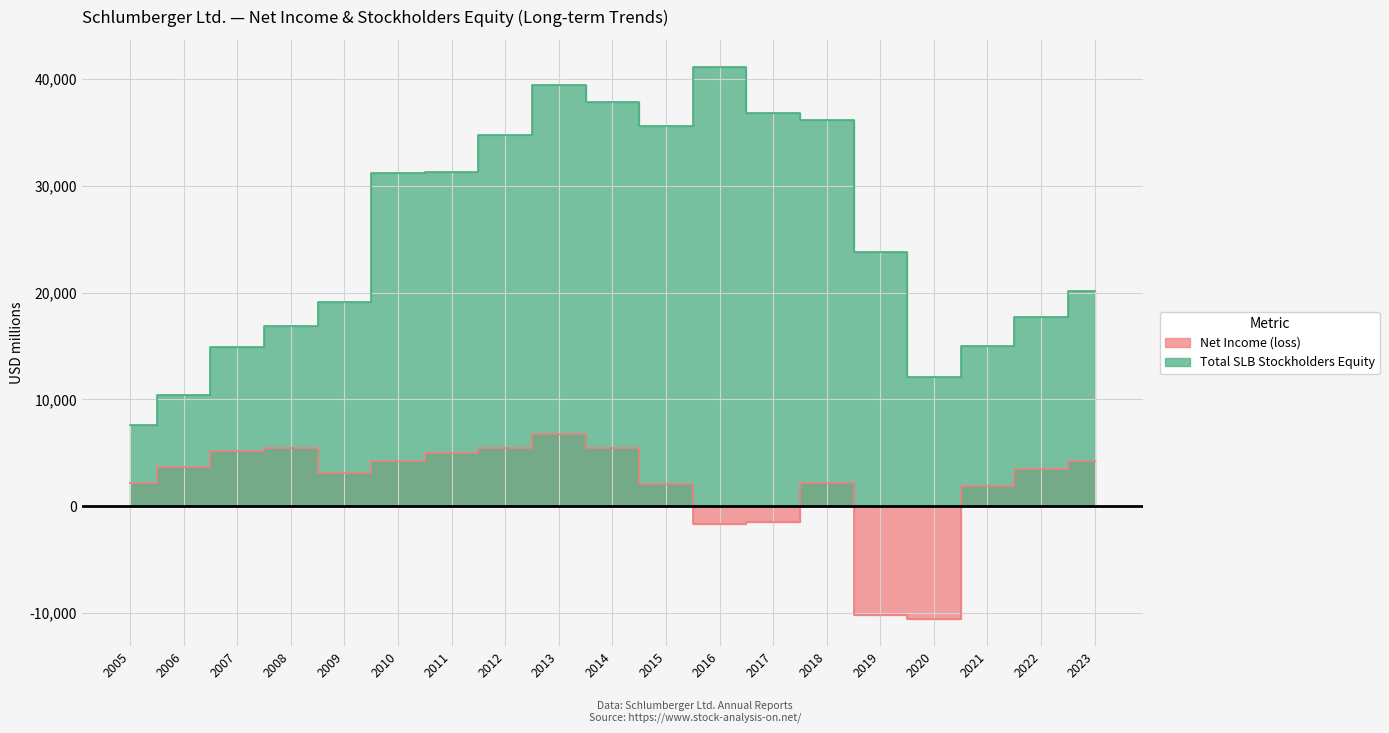

What is the spread (max minus min) of values at 2014?

32412